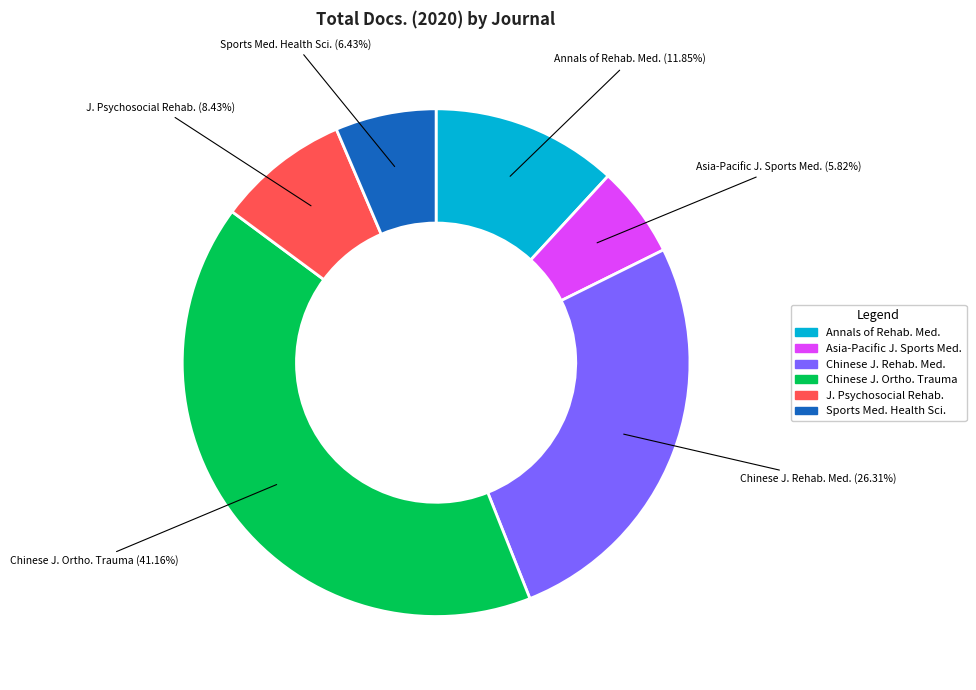

Is there a majority slice in this chart?

No